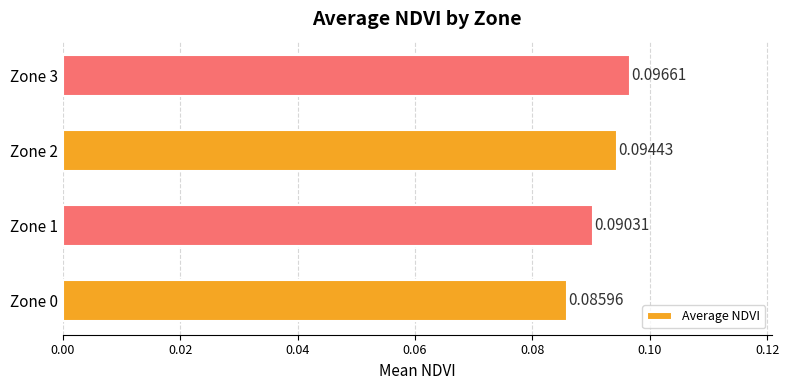

List the labels in order of value, largest first.

Zone 3, Zone 2, Zone 1, Zone 0